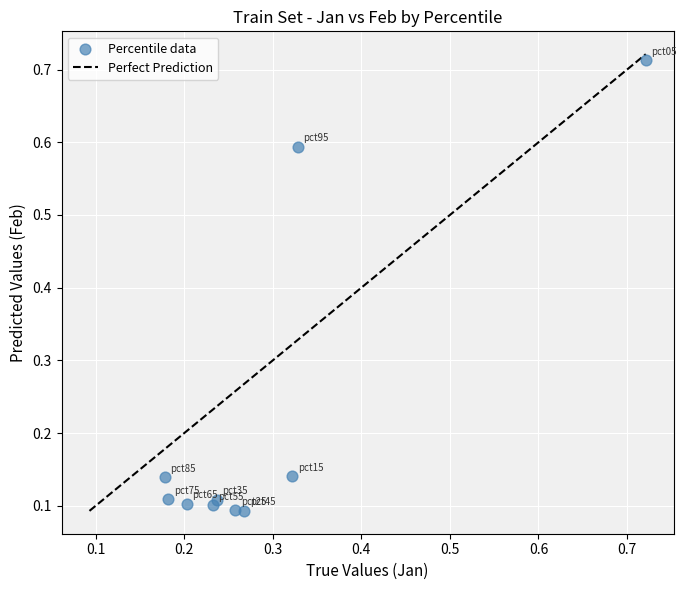

What is the range of X values (max minus min)?

0.5